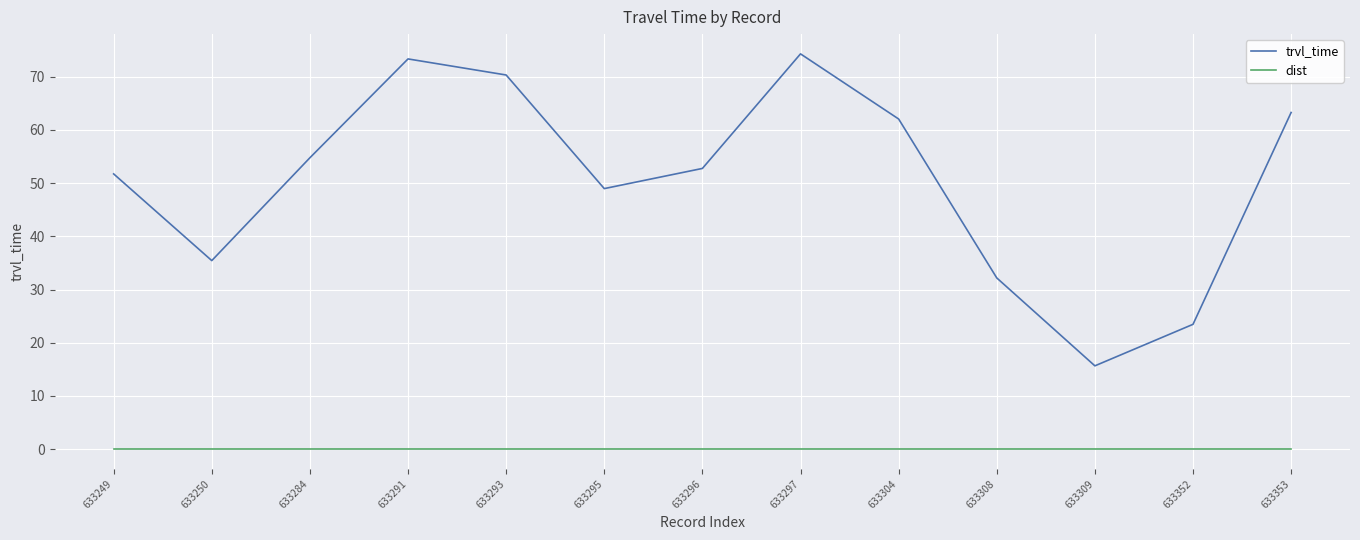

What value does the trvl_time series have at 633284?

54.8